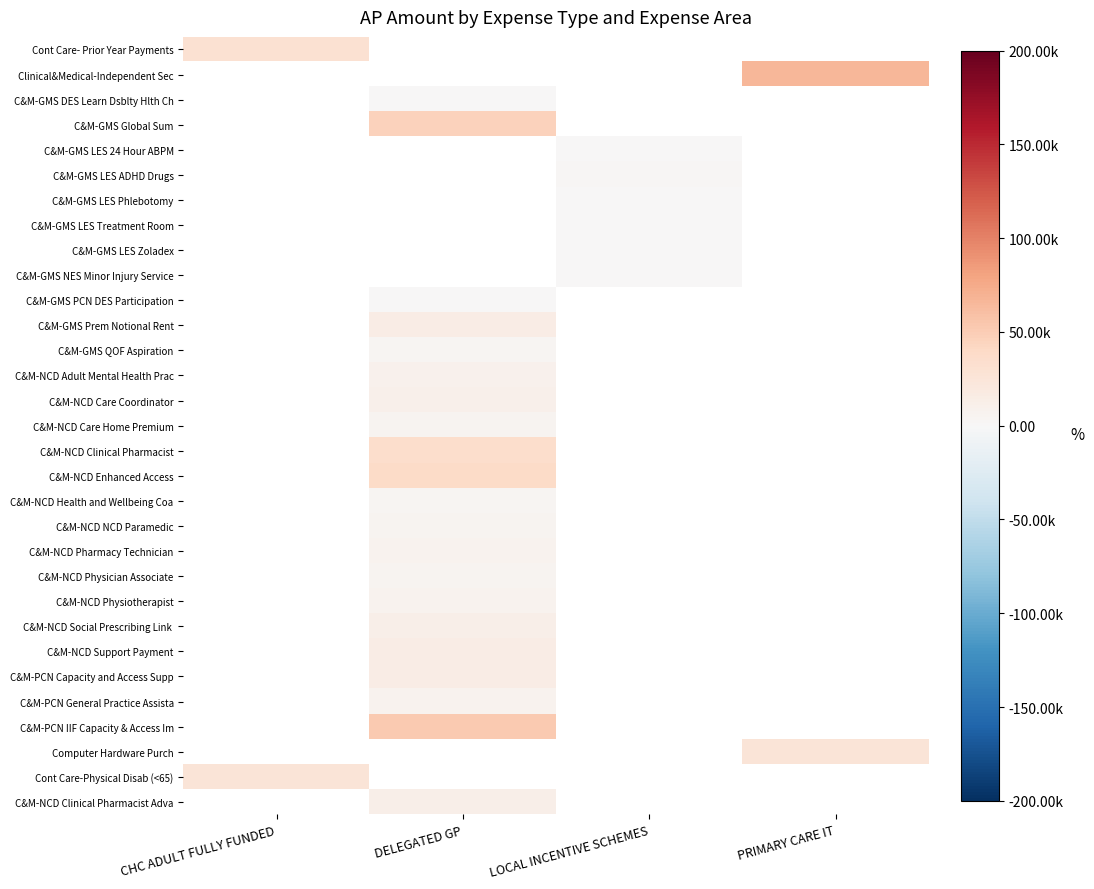

How many values in C&M-GMS LES Phlebotomy are above zero?

1